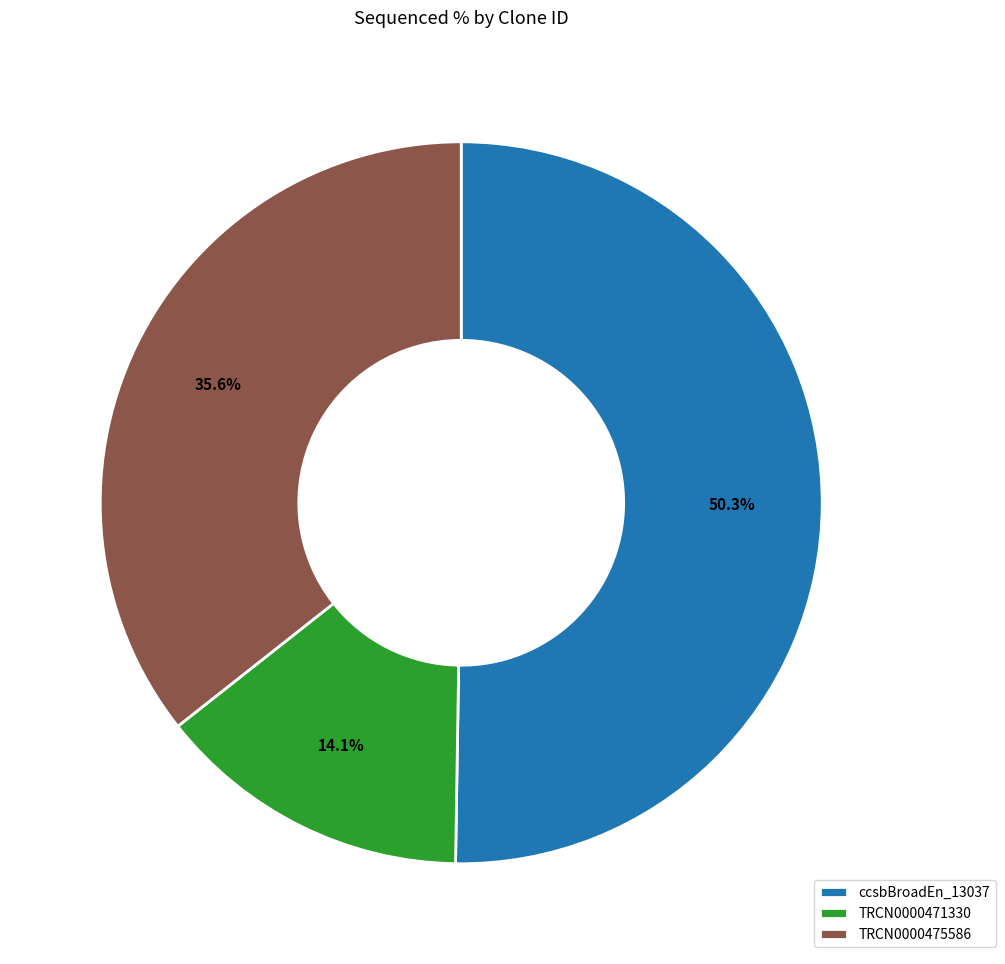

Is there any slice that represents more than half of the pie?

Yes